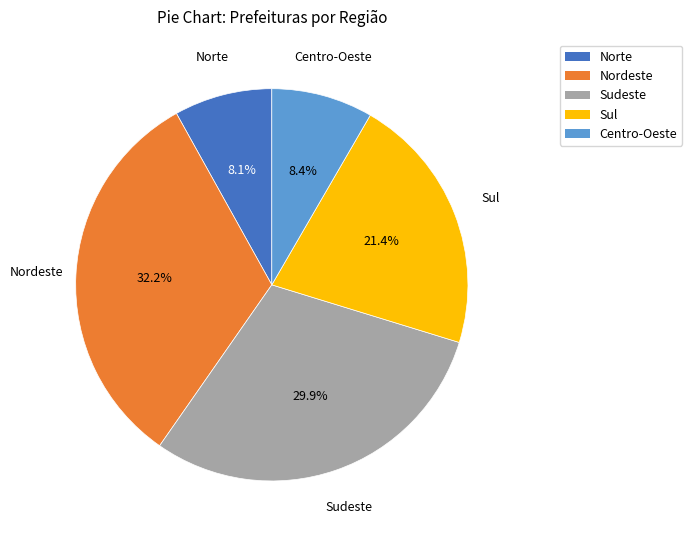

Count the number of slices in the pie.

5